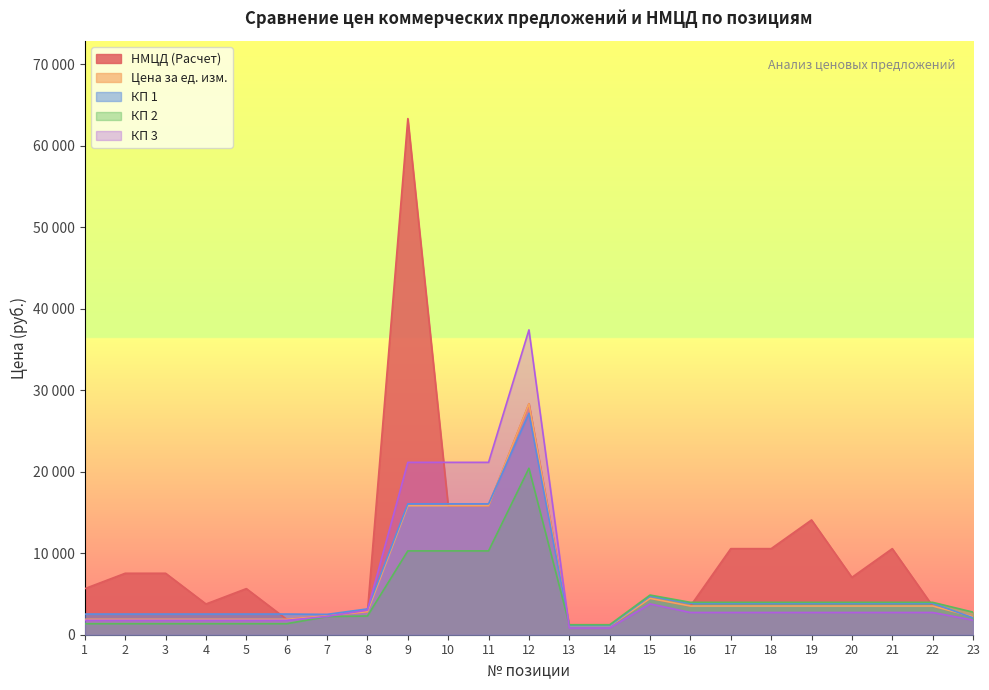

At 11, list the series in order from smallest to largest.

КП 2, НМЦД (Расчет), Цена за ед. изм., КП 1, КП 3